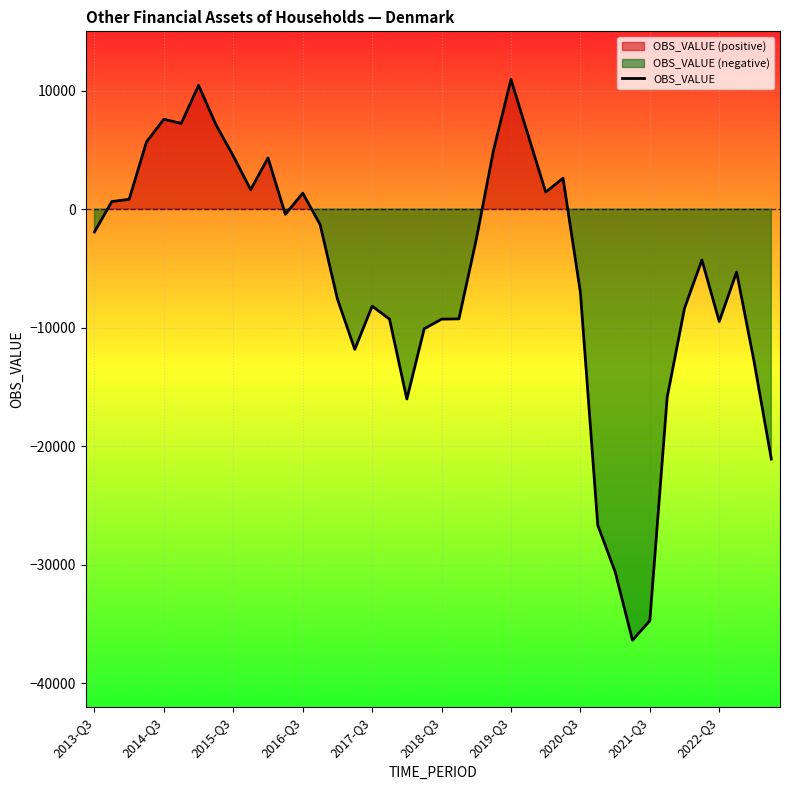

True or false: there are more than 0 points higher than both neighbors.

True